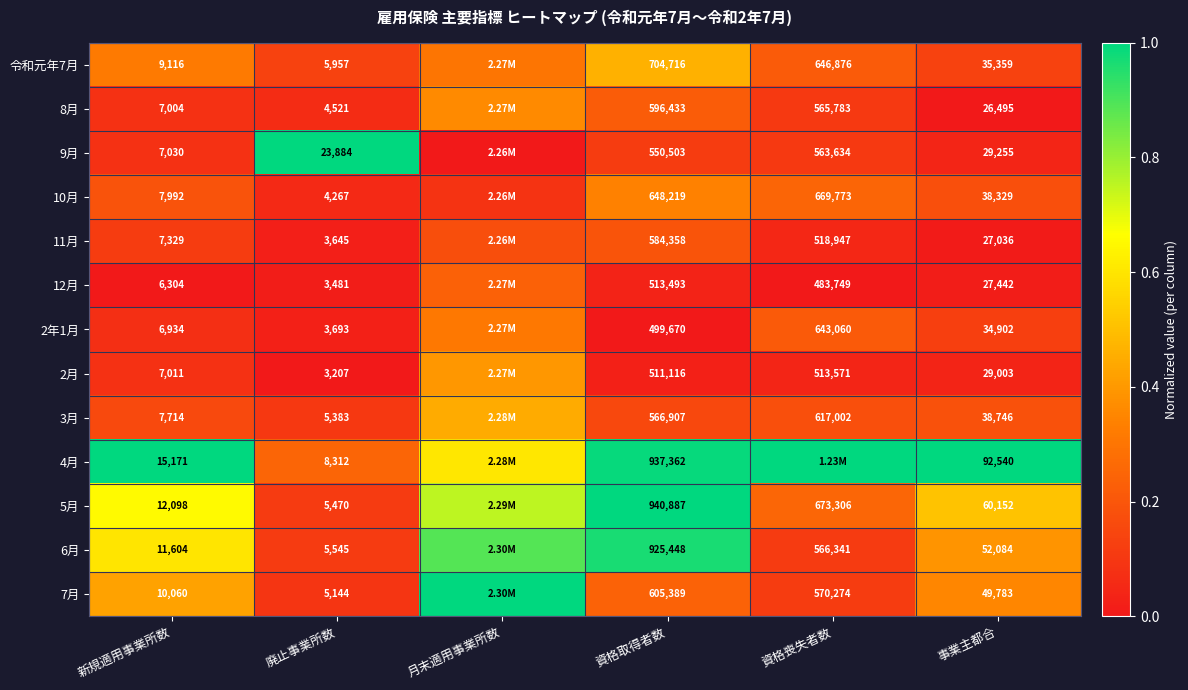

Is the value of 7月 at 事業主都合 greater than the value of 5月 at 新規適用事業所数?

Yes